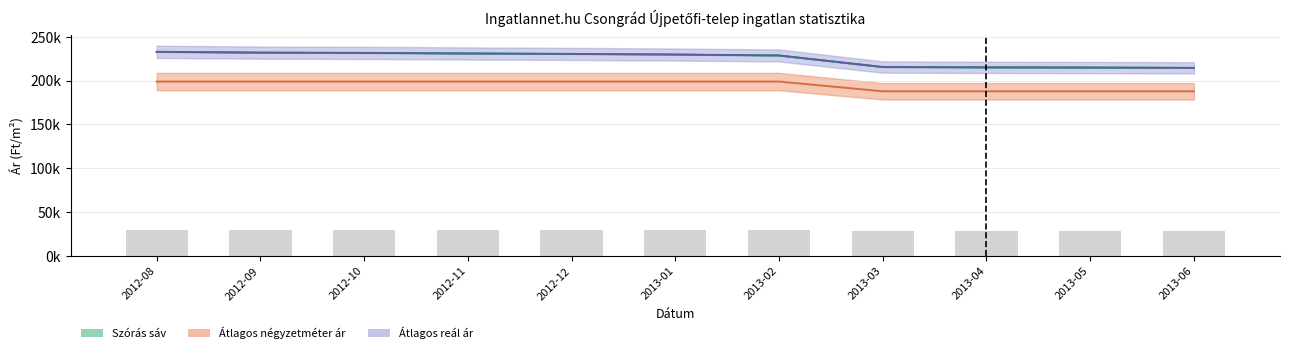

What is the difference between the highest and lowest values at 2013-05?

27096